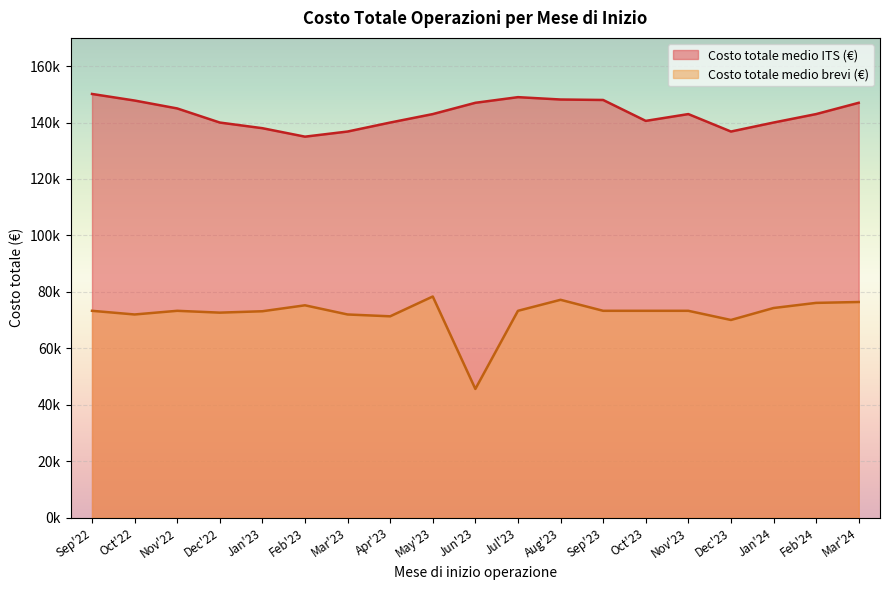

True or false: there are more than 2 points higher than both neighbors.

True